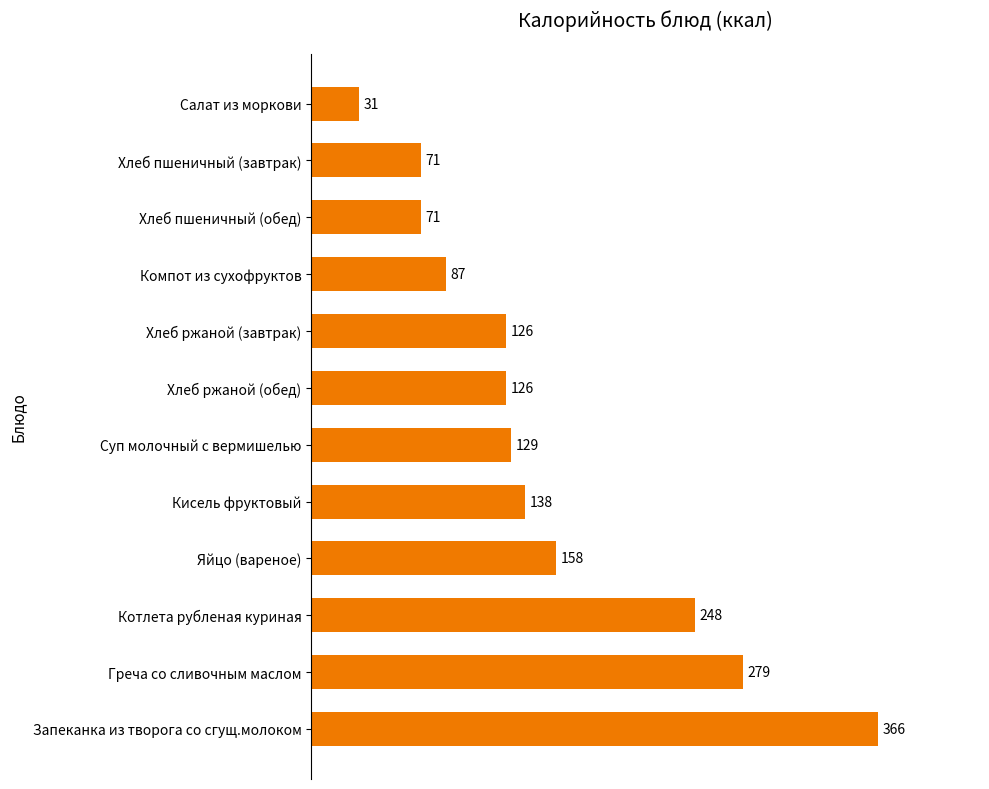

What is the sum of all values?

1830